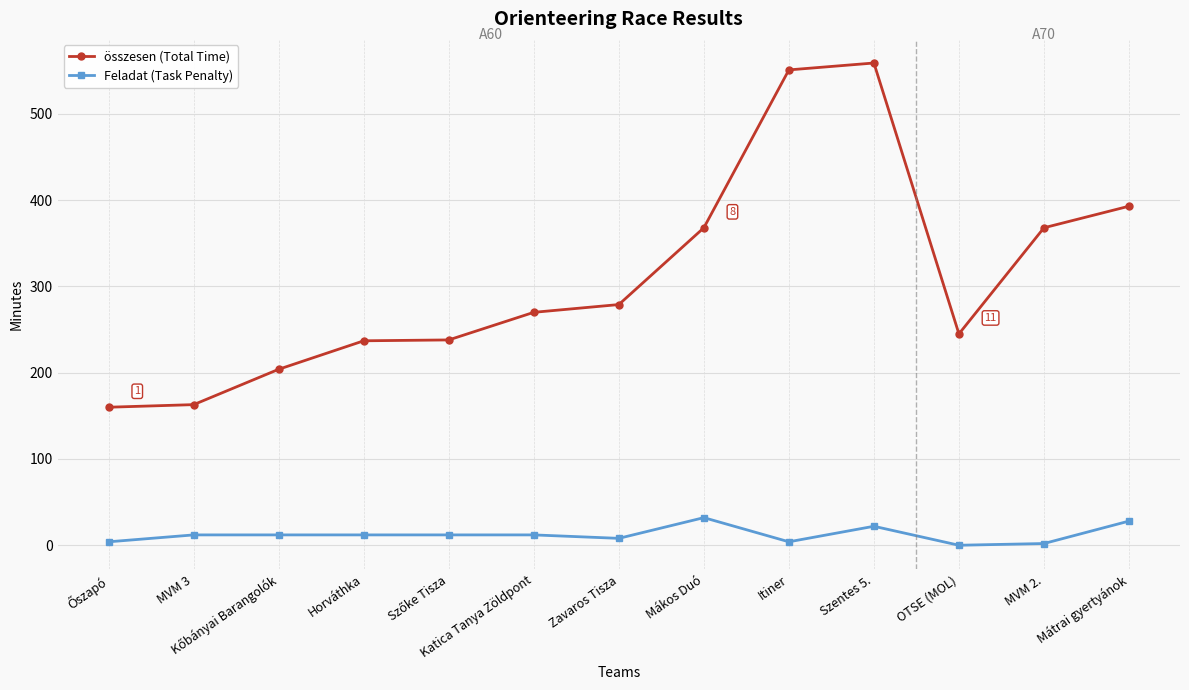

What are all the series names shown in the legend?

összesen (Total Time), Feladat (Task Penalty)